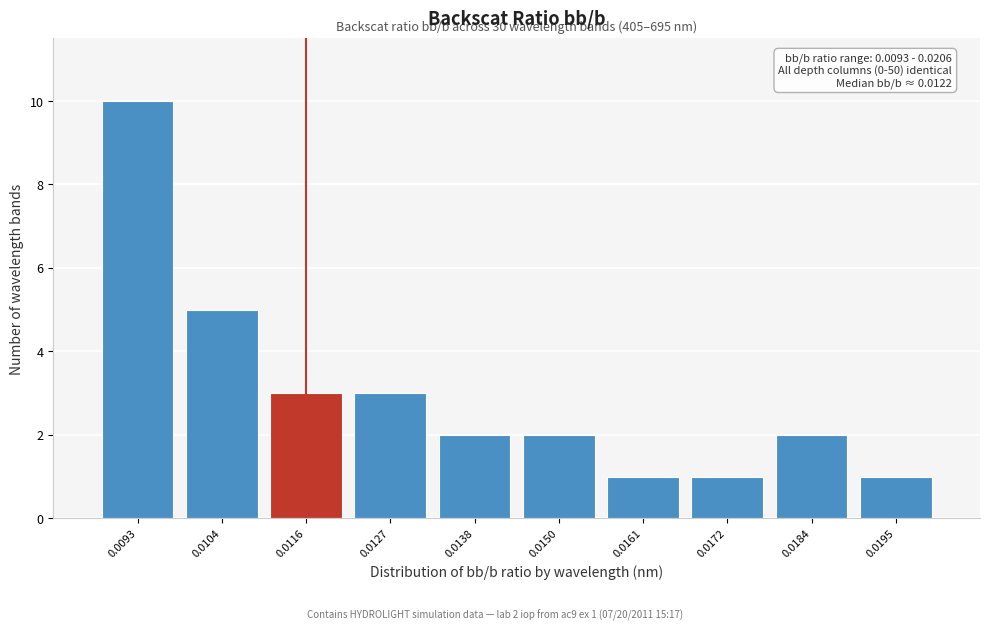

Reading right to left, what are all the values shown in this chart?

0.0195=1	0.0184=2	0.0172=1	0.0161=1	0.0150=2	0.0138=2	0.0127=3	0.0116=3	0.0104=5	0.0093=10